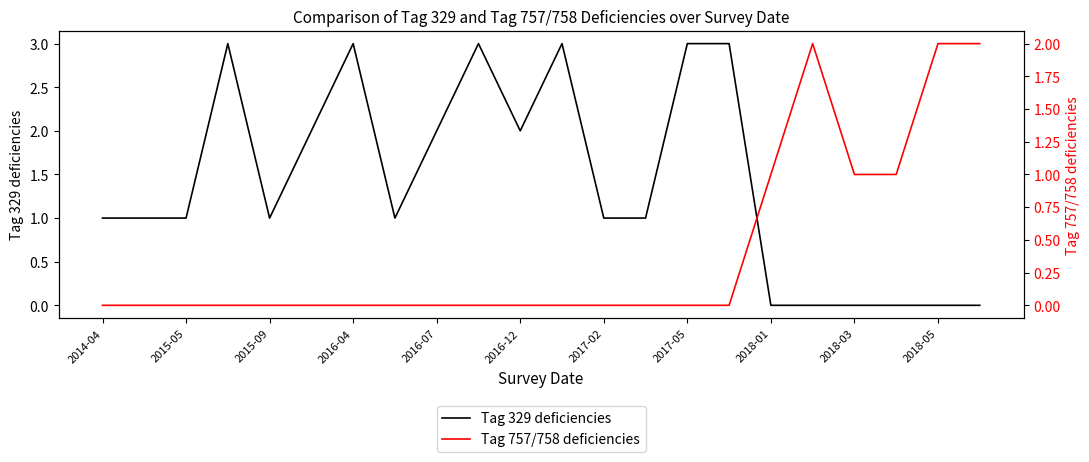

The Tag 329 deficiencies series shows -1 at 2018-05. True or false?

False